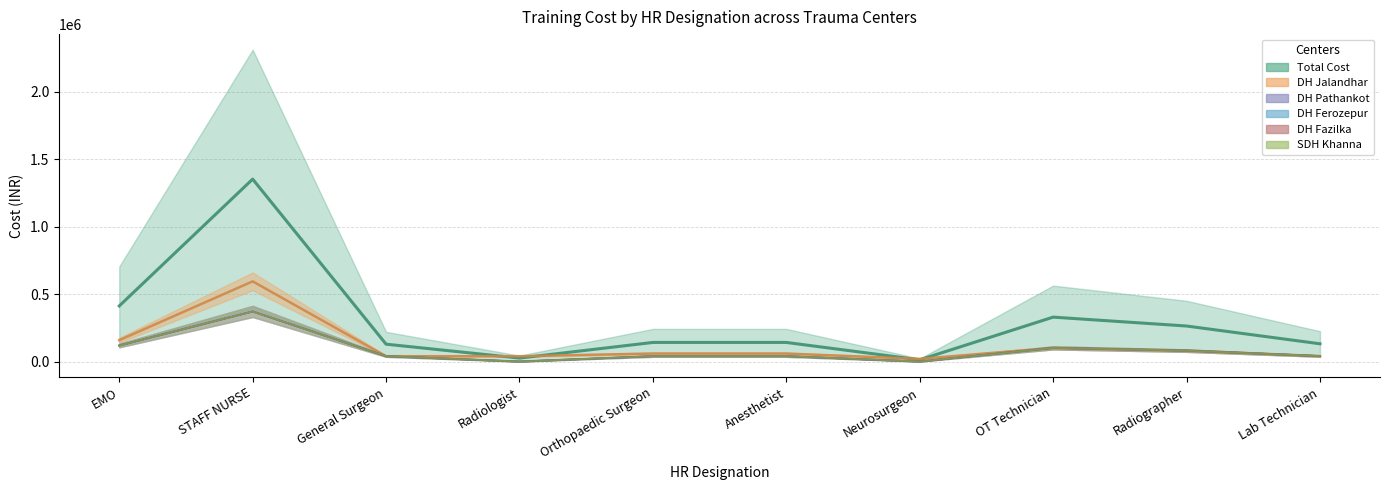

Reading left to right, what are all the values shown in this chart?

Total Cost: 411840.0	1351350.0	128700.0	25740.0	141570.0	141570.0	12870.0	329062.5	263250.0	131625.0
DH Jalandhar: 158400.0	594000.0	39600.0	39600.0	59400.0	59400.0	19800.0	101250.0	81000.0	40500.0
DH Pathankot: 118800.0	371250.0	39600.0	0.0	39600.0	39600.0	0.0	101250.0	81000.0	40500.0
DH Ferozepur: 118800.0	371250.0	39600.0	0.0	39600.0	39600.0	0.0	101250.0	81000.0	40500.0
DH Fazilka: 118800.0	371250.0	39600.0	0.0	39600.0	39600.0	0.0	101250.0	81000.0	40500.0
SDH Khanna: 118800.0	371250.0	39600.0	0.0	39600.0	39600.0	0.0	101250.0	81000.0	40500.0